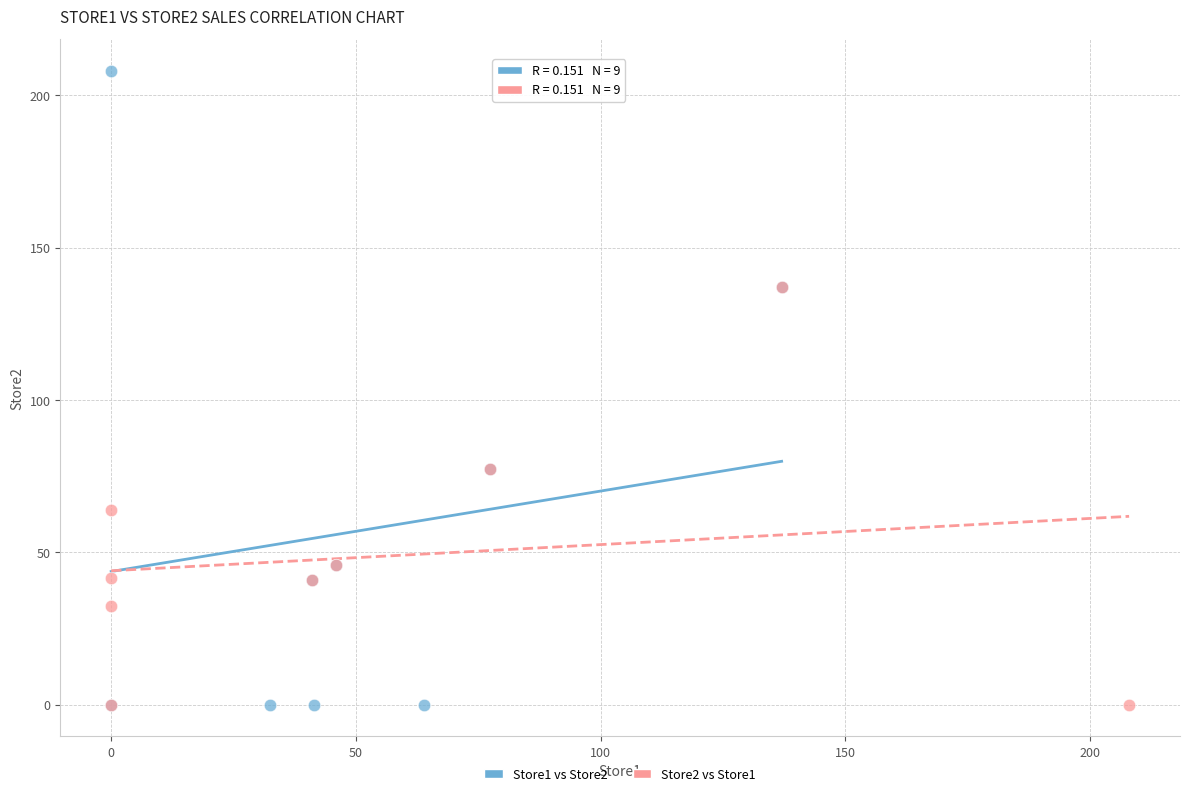

Which series has the widest spread of Y values?

Store1 vs Store2